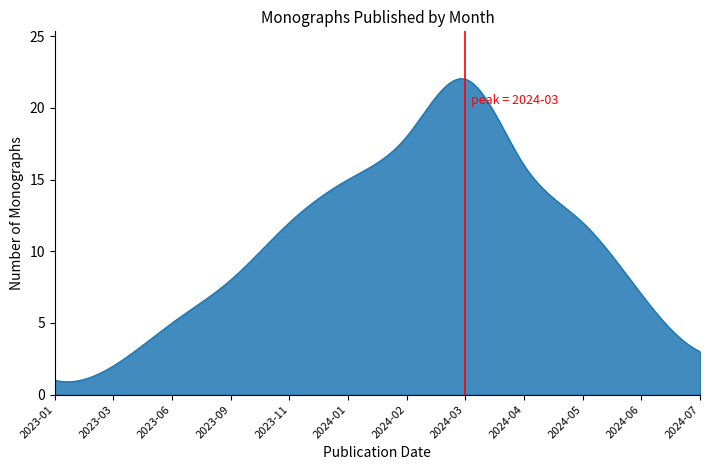

What is the sum of all values?

5403.5